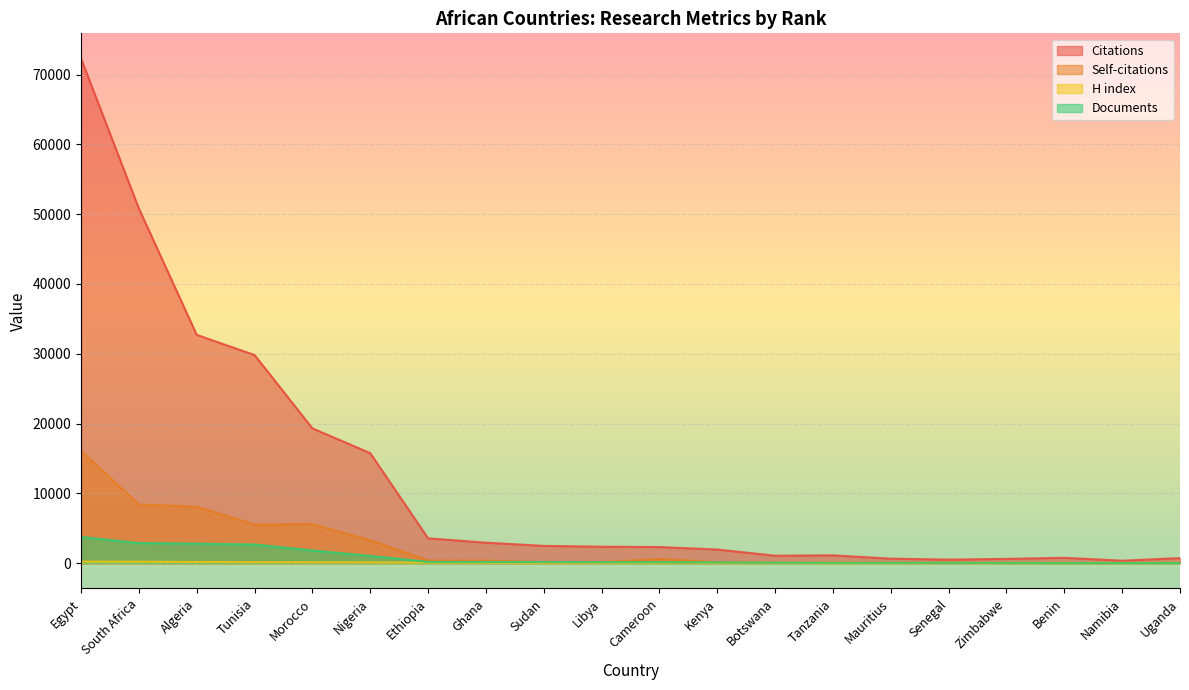

The value of Self-citations at Benin is 51. True or false?

True